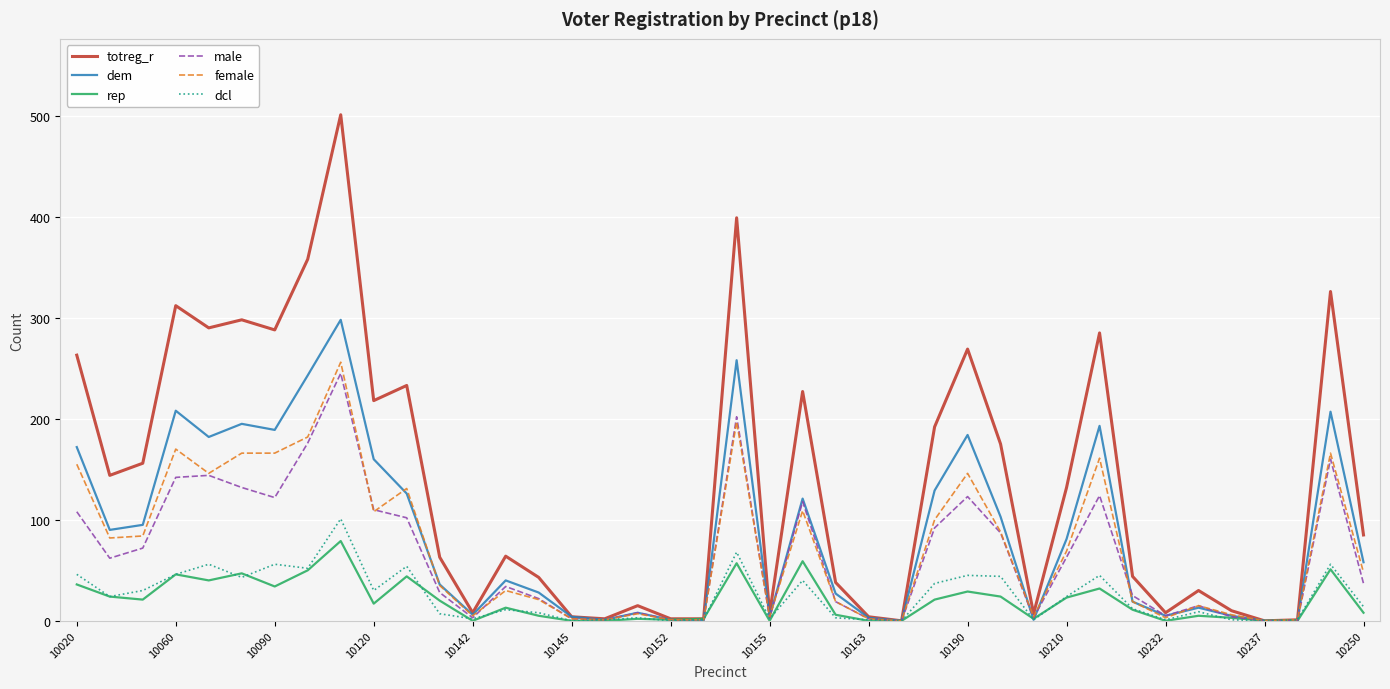

What is the difference between the maximum and minimum values in the totreg_r series?

501